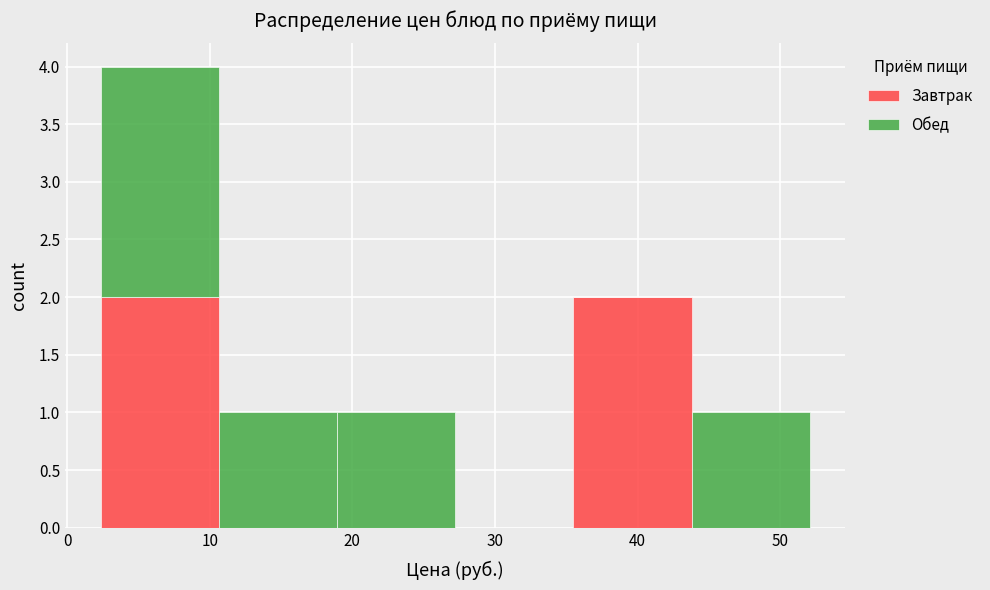

Which range on the x-axis has the tallest stacked bar (by total height)?

2 to 11